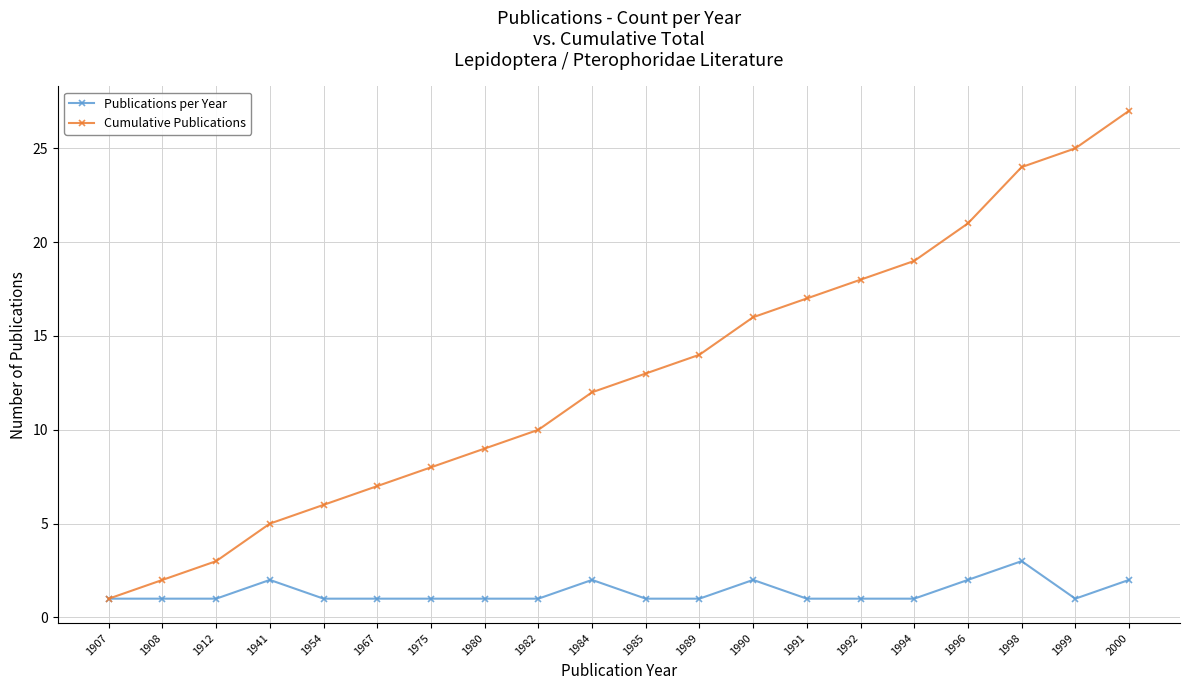

Which series changed the most between 1912 and 1992?

Cumulative Publications